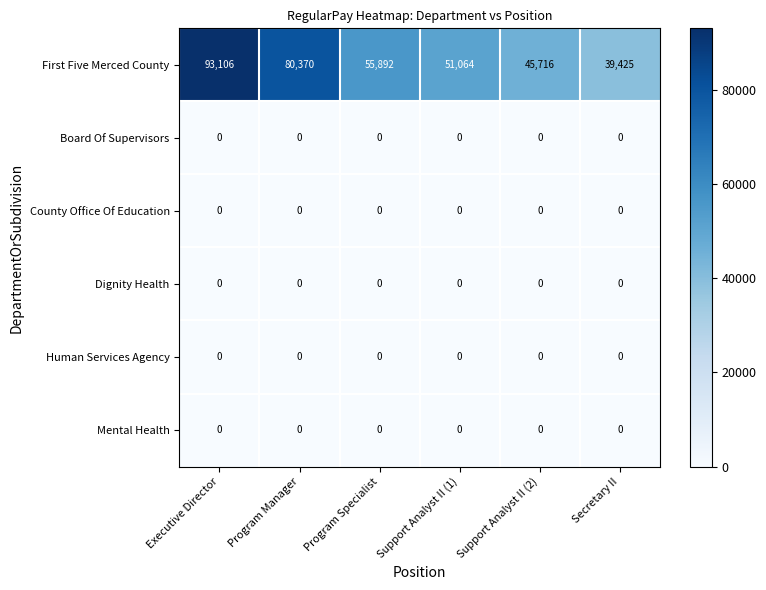

At which category is the sum across all series the highest?

Executive Director